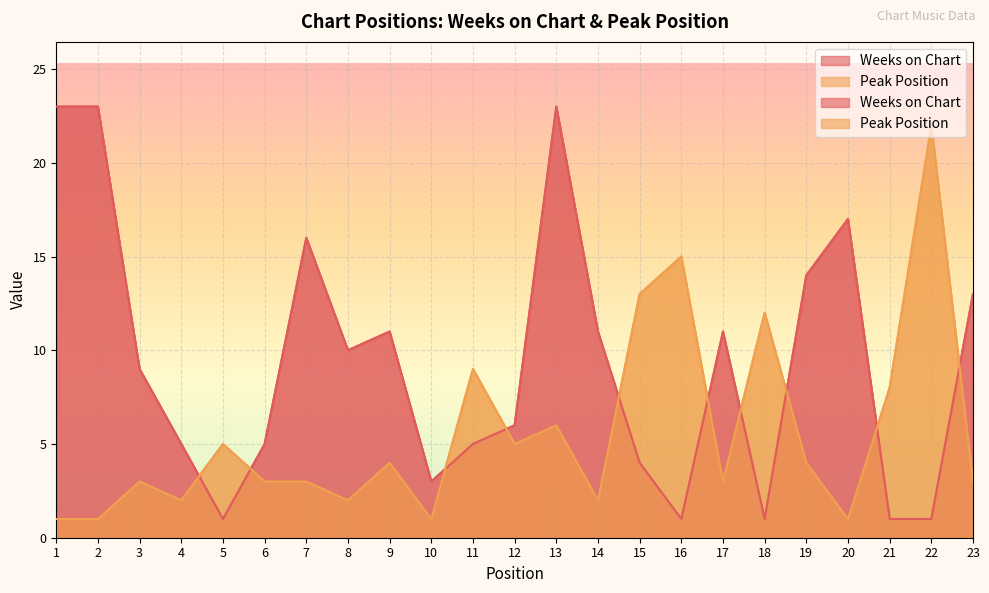

What is the value of the Weeks on Chart point at the 20th from the left?

17